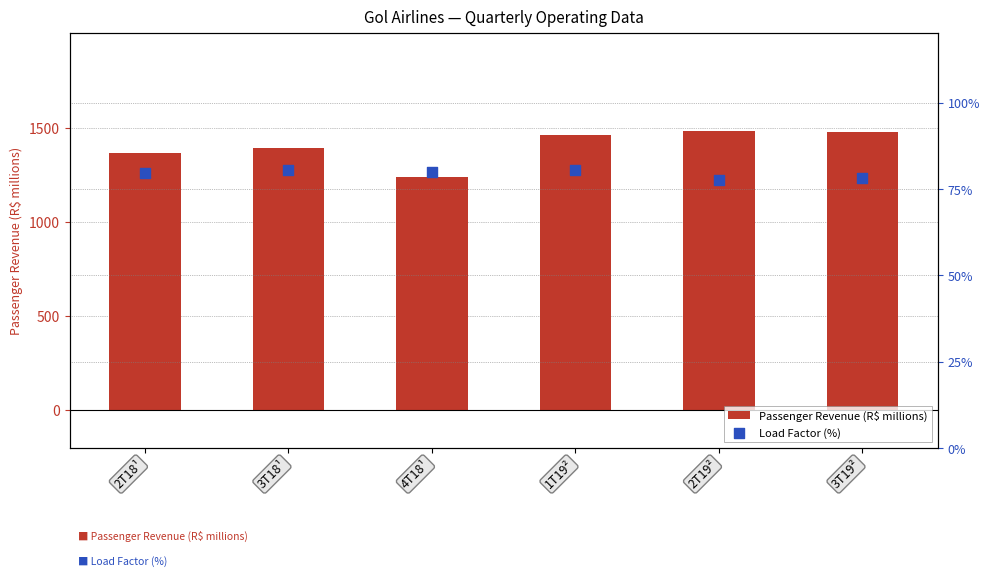

Which series has the widest spread of Y values?

Passenger Revenue (R$ millions)